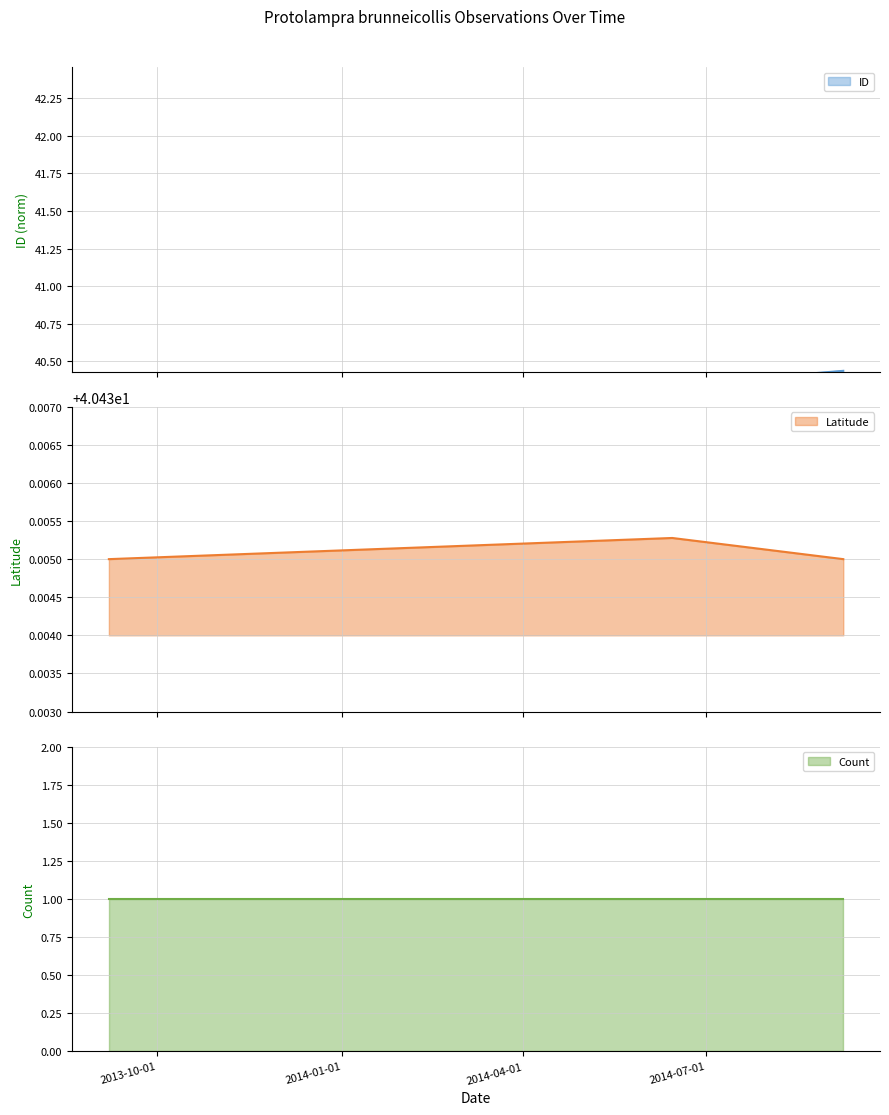

Reading left to right, extract all data points from this chart.

ID: 16.3	16.3	40.3	40.4
Latitude: 40.4	40.4	40.4	40.4